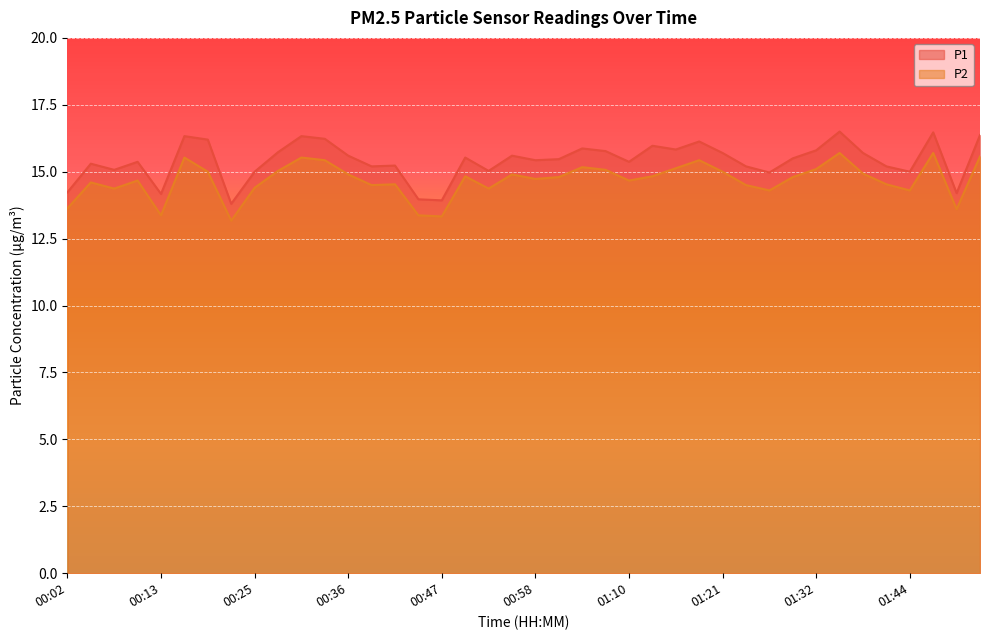

What is the difference between the maximum and minimum values in the P2 series?

2.5